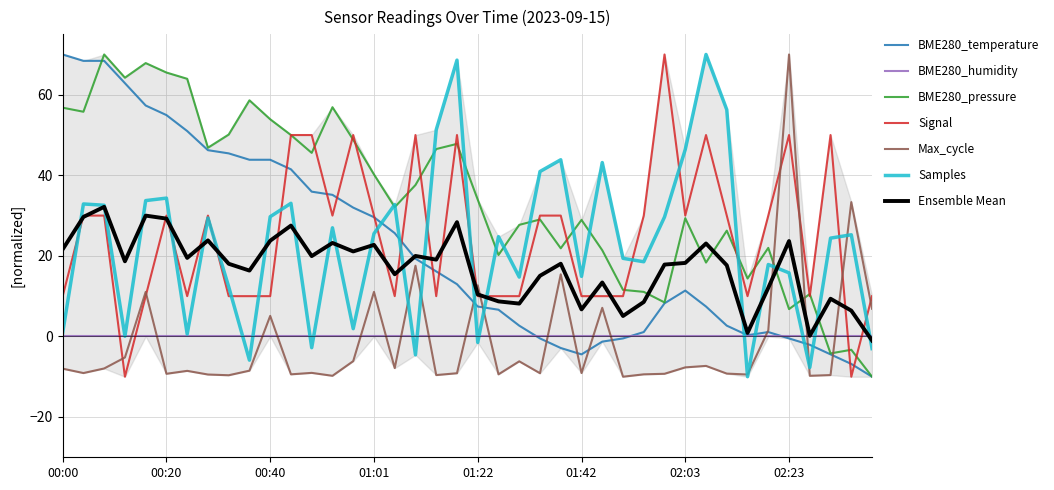

What is the spread (max minus min) of values at 01:51?

29.4